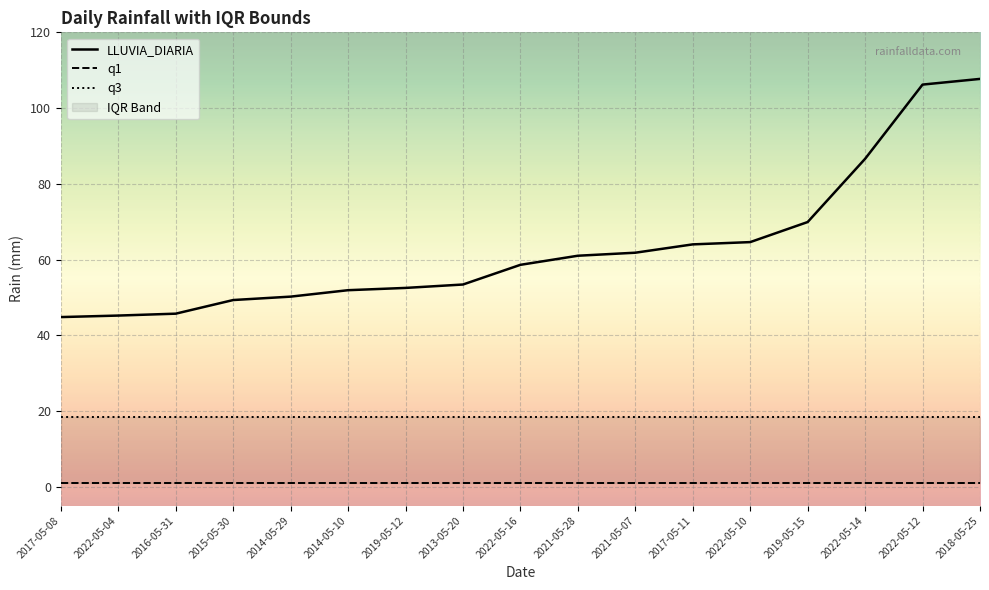

Is the value of LLUVIA_DIARIA at 2022-05-16 greater than the value of q3 at 2015-05-30?

Yes